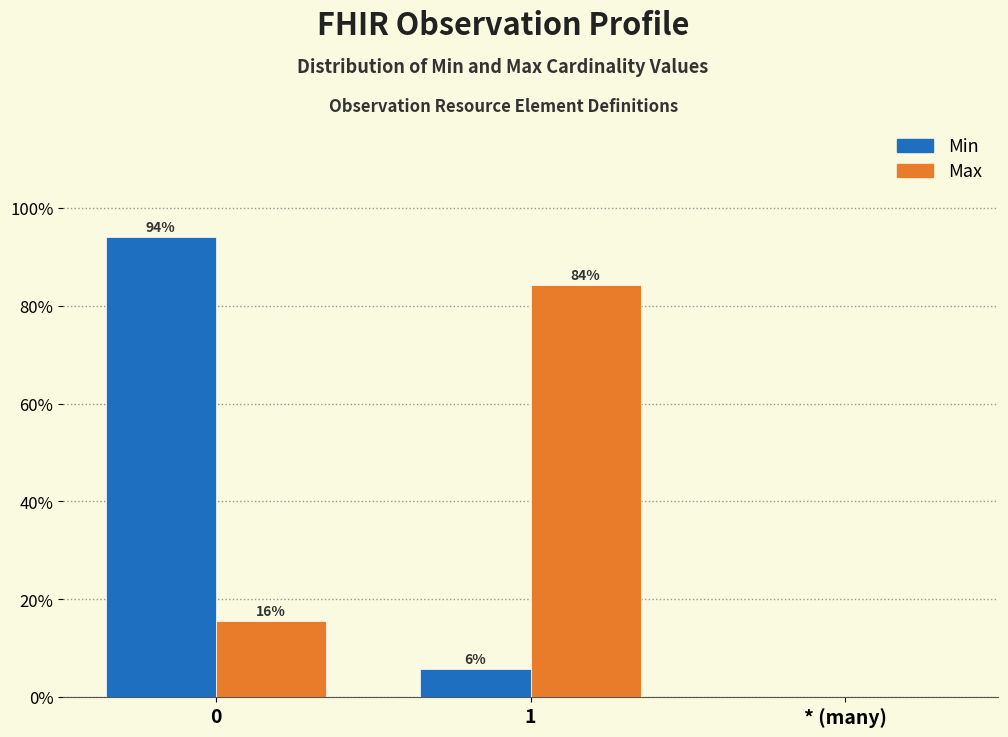

What is the highest value of the Max series?

84.3